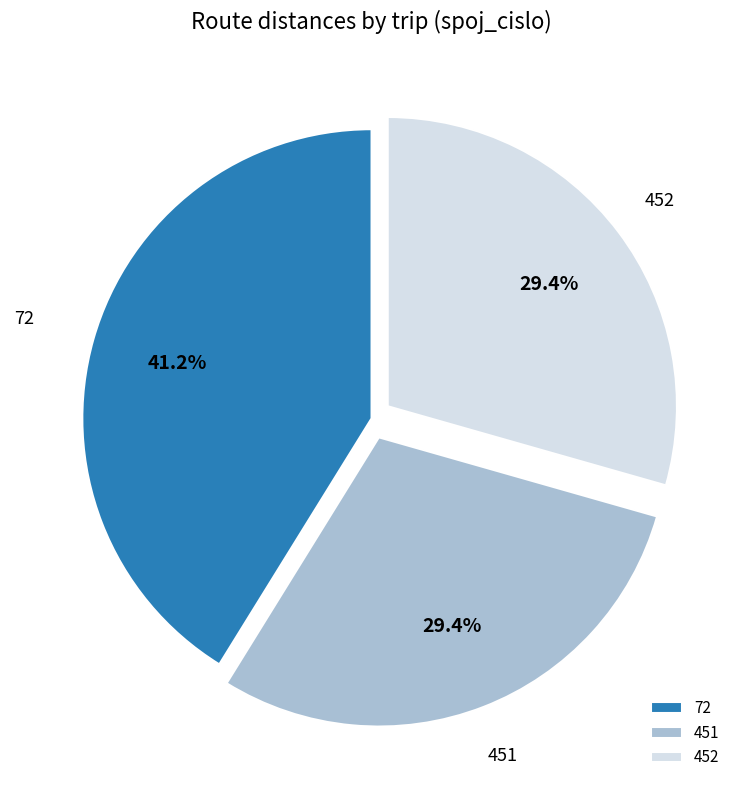

To the nearest percent, what portion does 451 represent?

29%